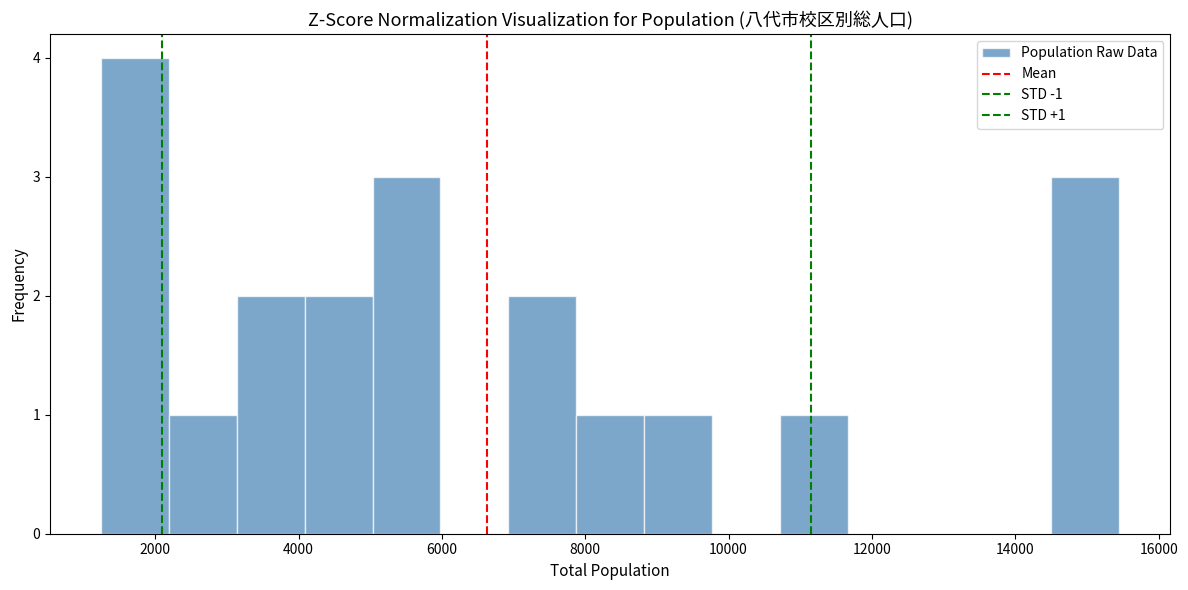

Over which range of the x-axis is the bar tallest?

1200 to 2200